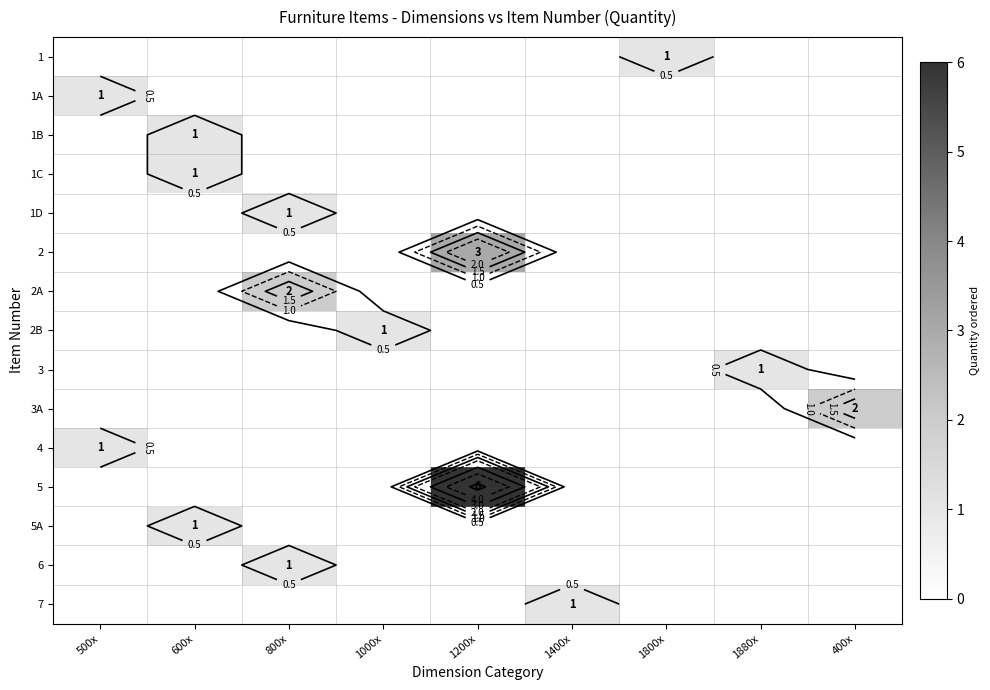

Is it true that 7 equals 0 at 1800x?

True